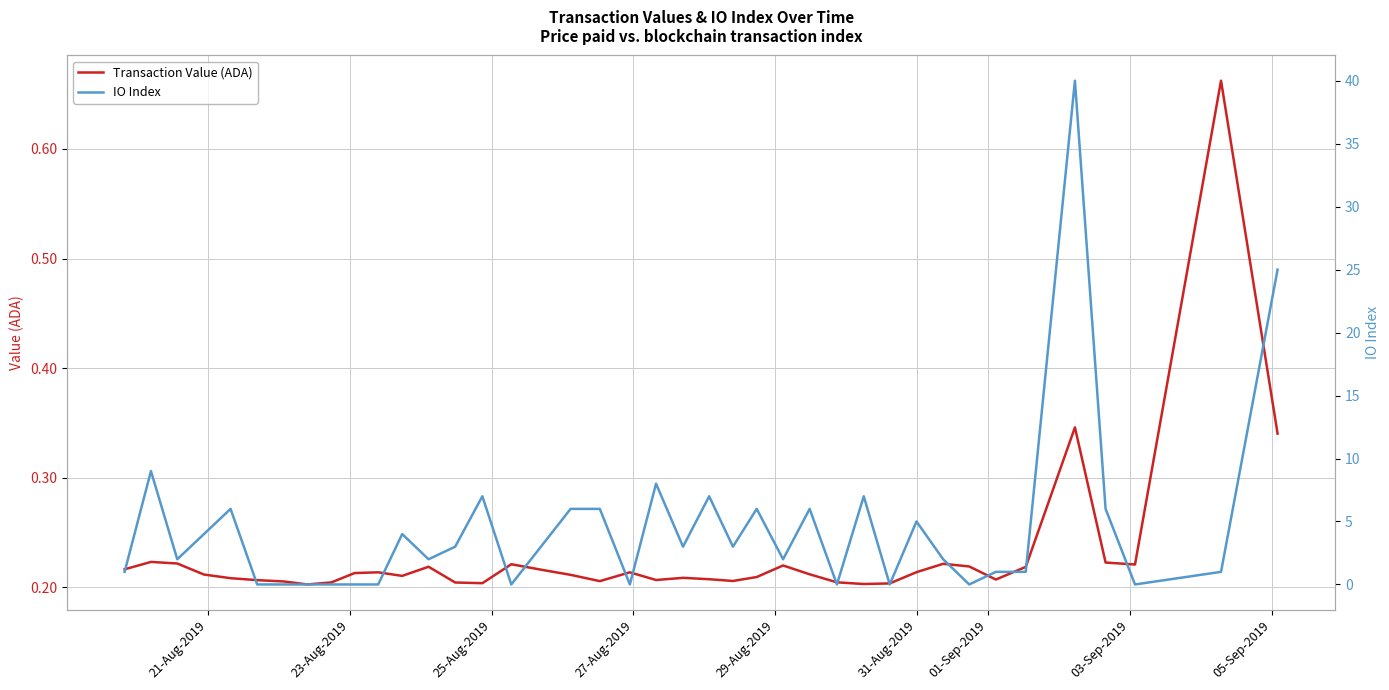

How many values in the IO Index series are below 3?

20